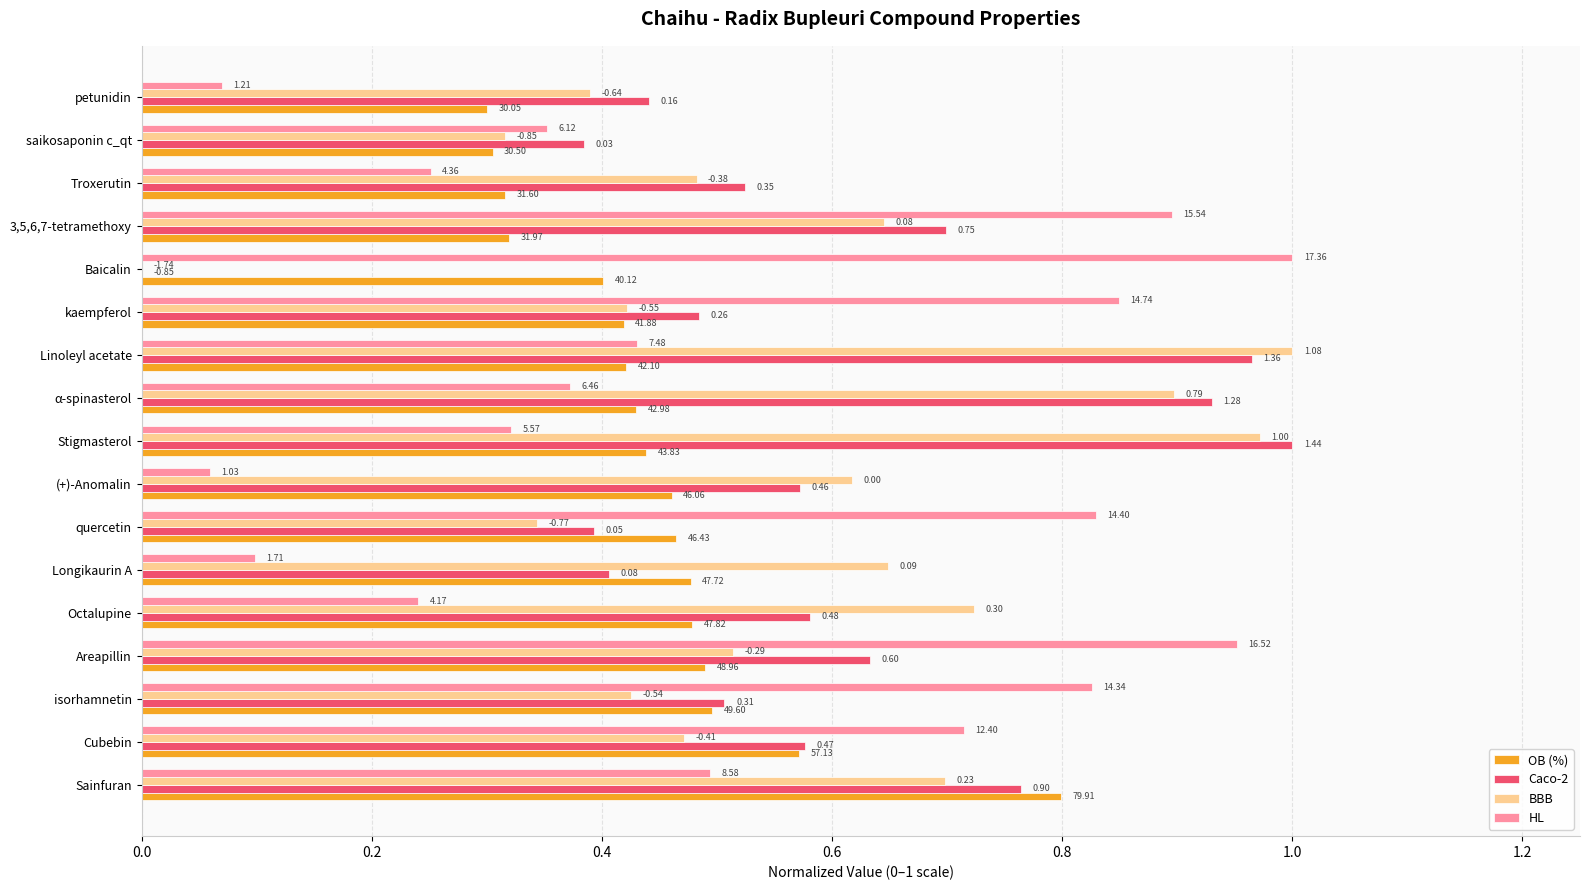

Rank the series by their maximum value, from highest to lowest.

Caco-2, BBB, HL, OB (%)